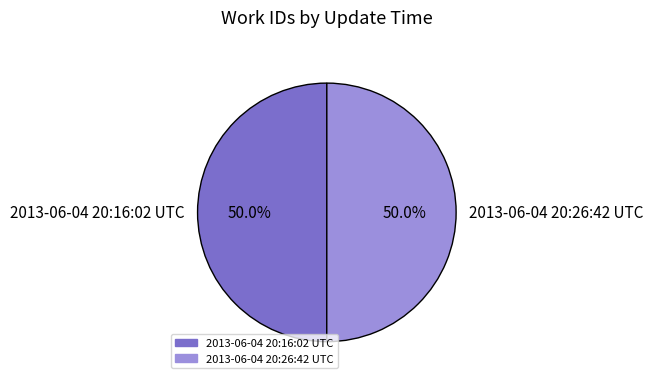

What is the ratio of the value at 2013-06-04 20:16:02 UTC to the value at 2013-06-04 20:26:42 UTC?

1.0